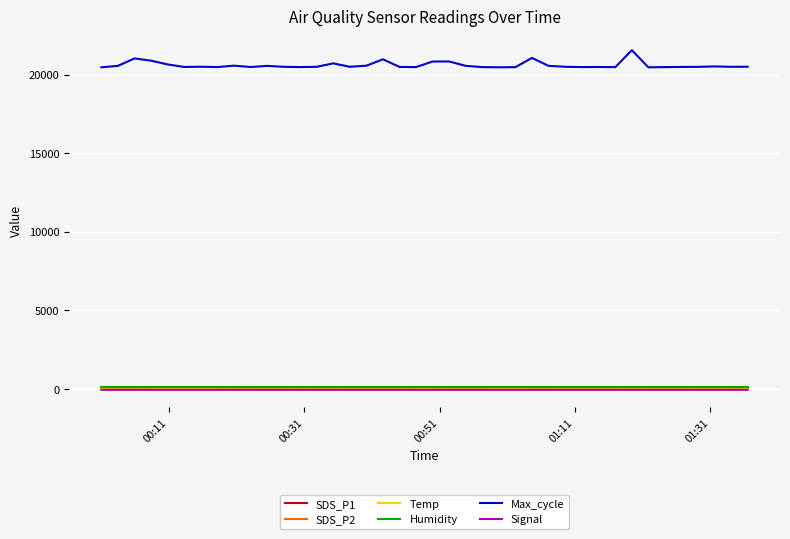

True or false: Signal and Max_cycle cross at least once.

False